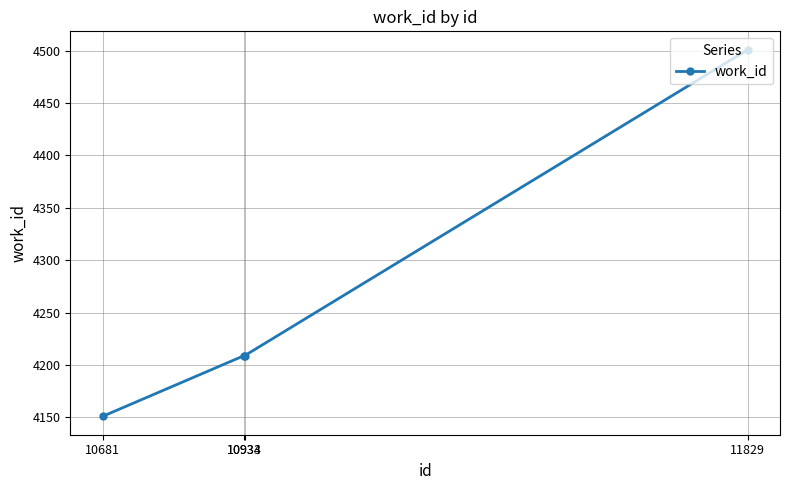

Approximately how many times larger is the value at 10681 compared to 10934?

1.0